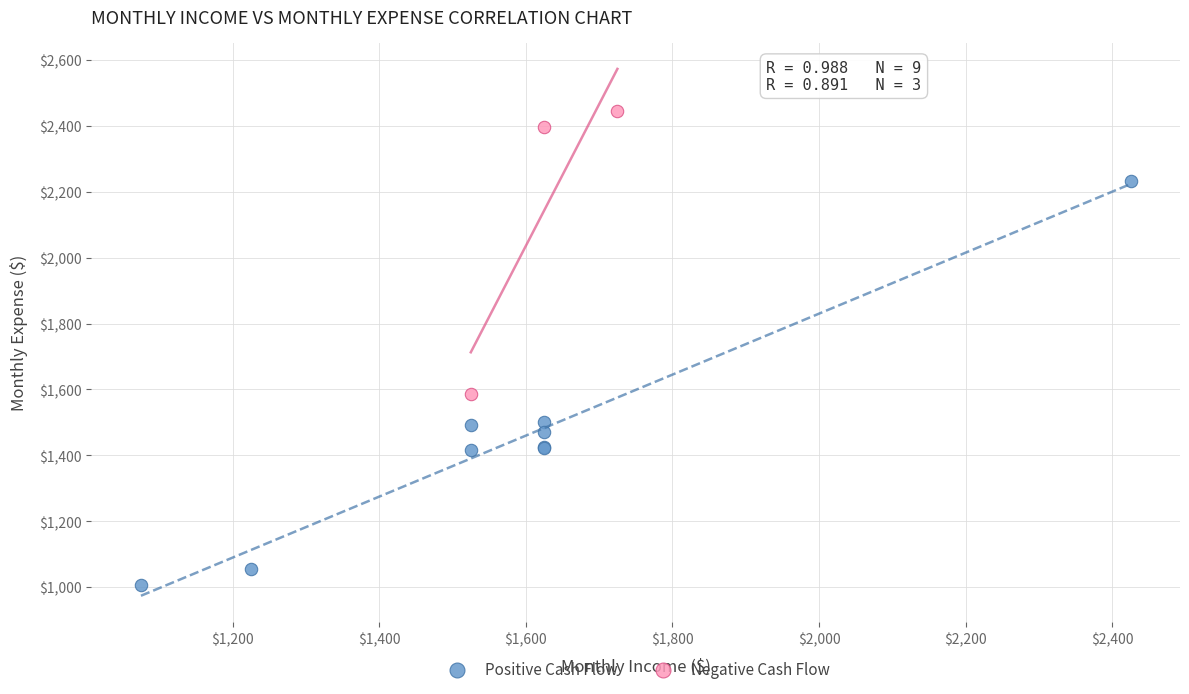

Which series reaches the minimum Y coordinate?

Positive Cash Flow